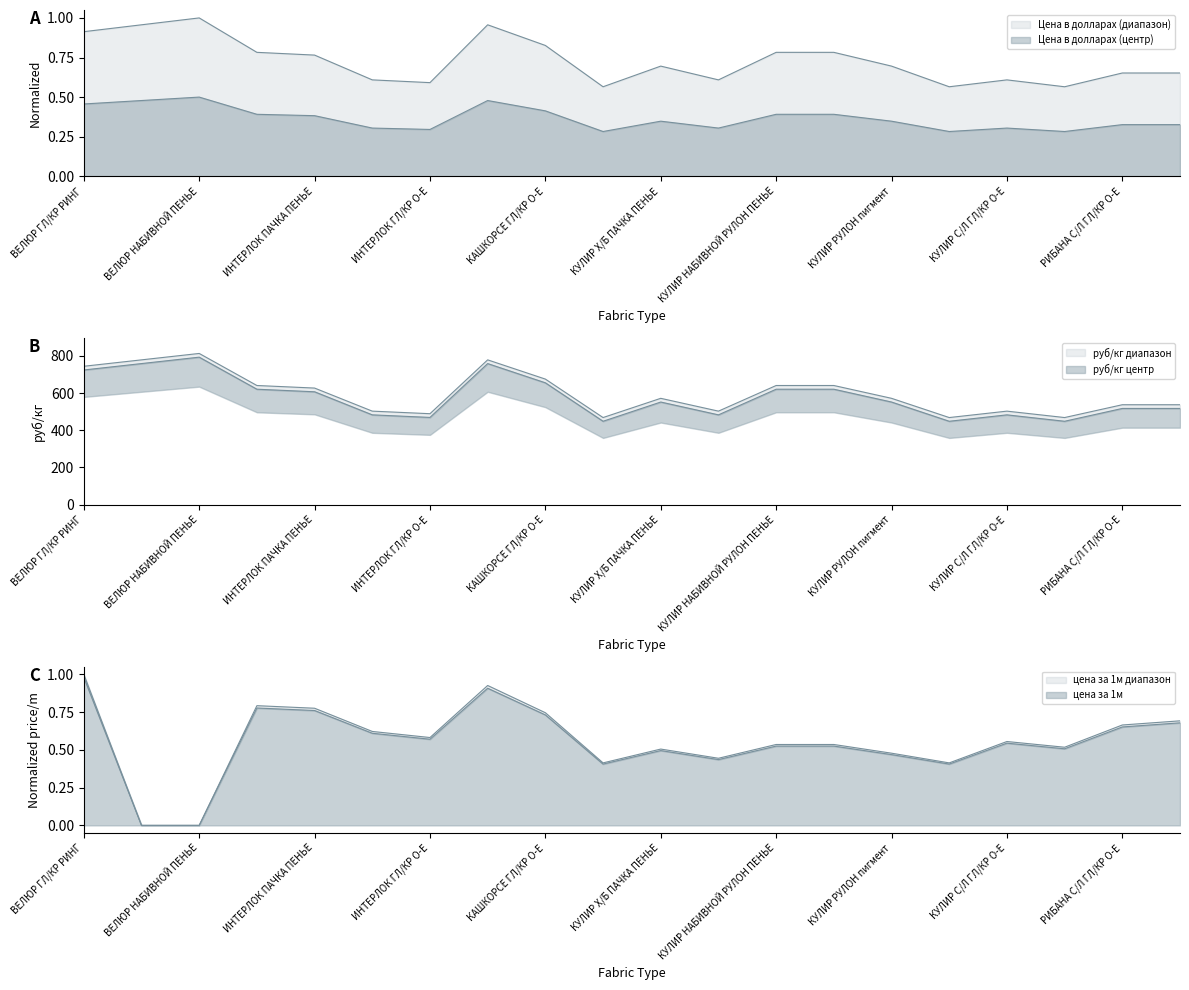

Reading left to right, transcribe all the data shown in this chart.

Цена в долларах: 0.9	1.0	1.0	0.8	0.8	0.6	0.6	1.0	0.8	0.6	0.7	0.6	0.8	0.8	0.7	0.6	0.6	0.6	0.7	0.7
руб/кг: 744.5	779.0	813.5	641.0	627.2	503.0	489.2	779.0	675.5	468.5	572.0	503.0	641.0	641.0	572.0	468.5	503.0	468.5	537.5	537.5
плюс 20руб/кг: 724.5	759.0	793.5	621.0	607.2	483.0	469.2	759.0	655.5	448.5	552.0	483.0	621.0	621.0	552.0	448.5	483.0	448.5	517.5	517.5
цена за 1м: 1.0	0.0	0.0	0.8	0.8	0.6	0.6	0.9	0.7	0.4	0.5	0.4	0.5	0.5	0.5	0.4	0.5	0.5	0.7	0.7
плюс 2%: 1.0	0.0	0.0	0.8	0.8	0.6	0.6	0.9	0.7	0.4	0.5	0.4	0.5	0.5	0.5	0.4	0.6	0.5	0.7	0.7